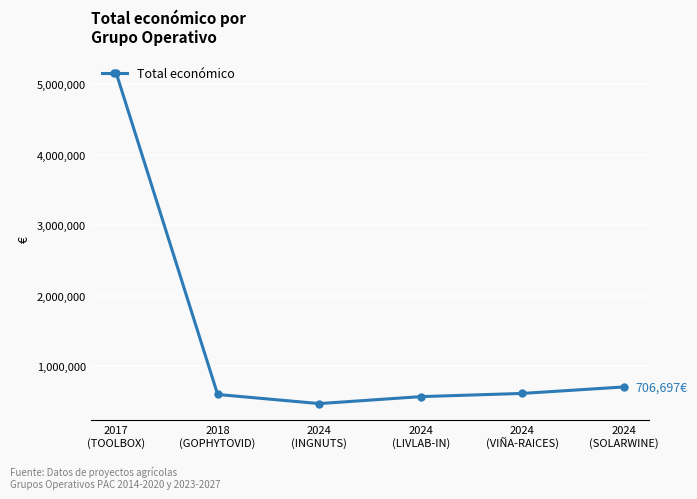

What is the change in value from 2017
(TOOLBOX) to 2024
(SOLARWINE)?

-4456638